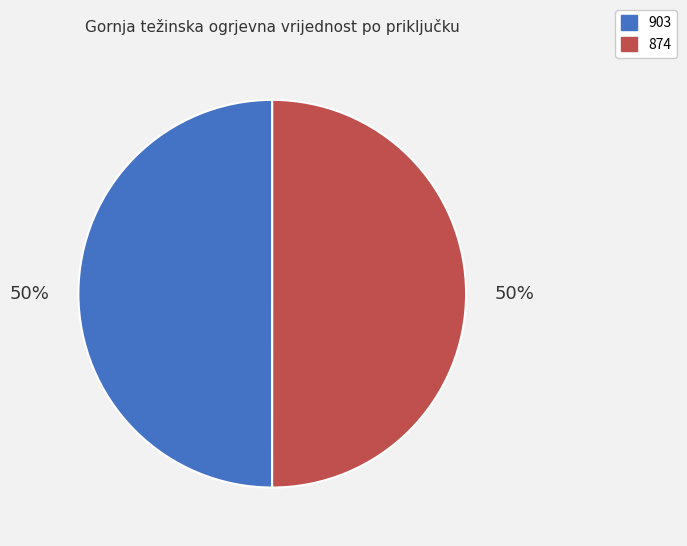

Is the sum of 874 and 903 greater than half?

Yes